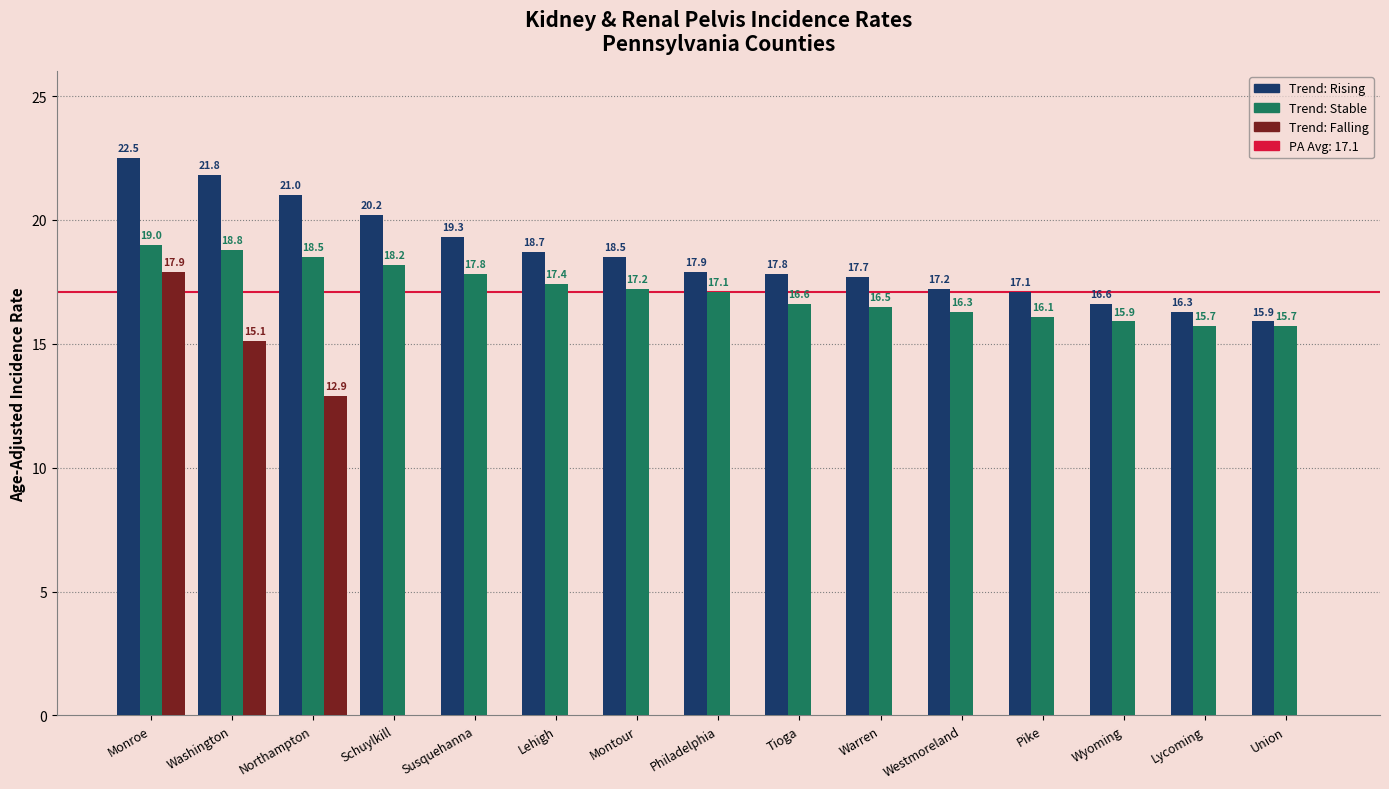

At which category is the sum across all series the highest?

Monroe